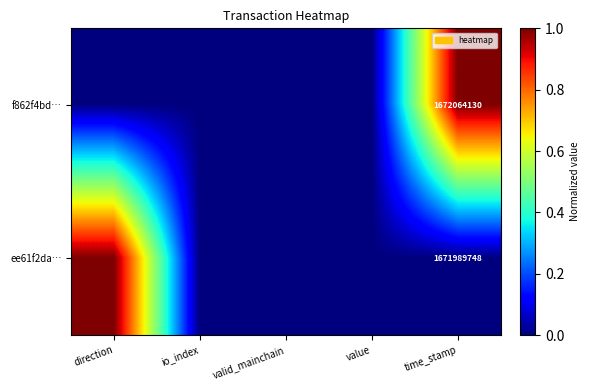

At how many categories does at least one series exceed 0?

2